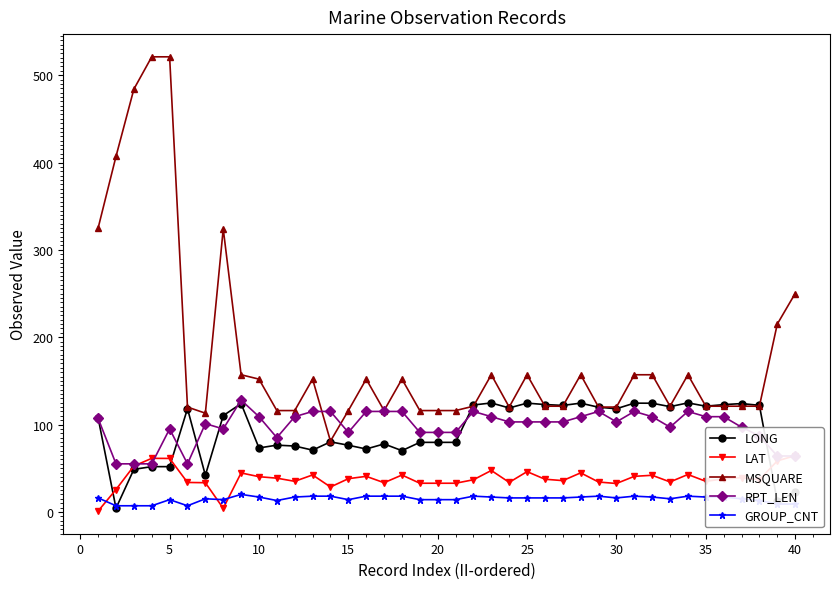

What is the greatest value displayed?

521.0